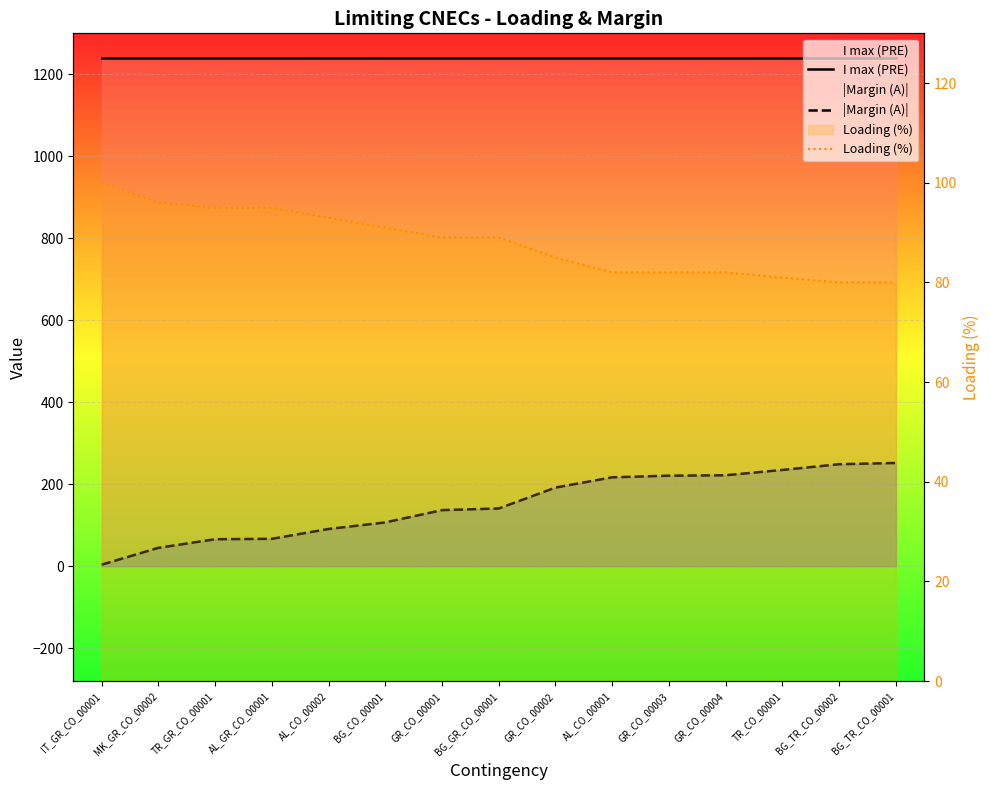

At which label is |Margin (A)| closest to 128?

GR_CO_00001